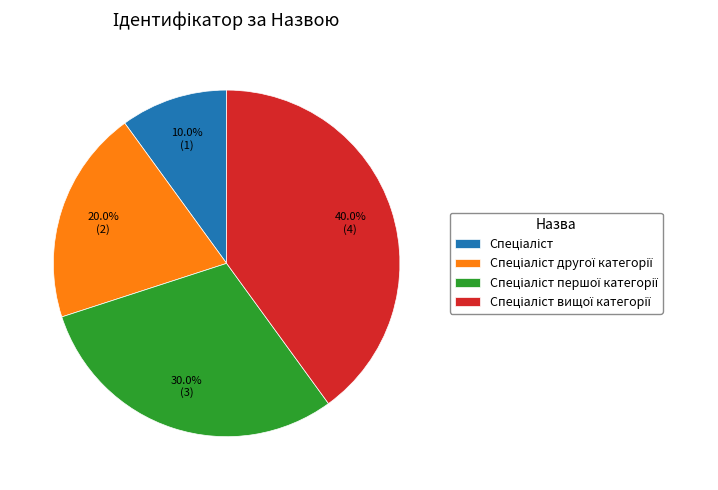

Is there a majority slice in this chart?

No